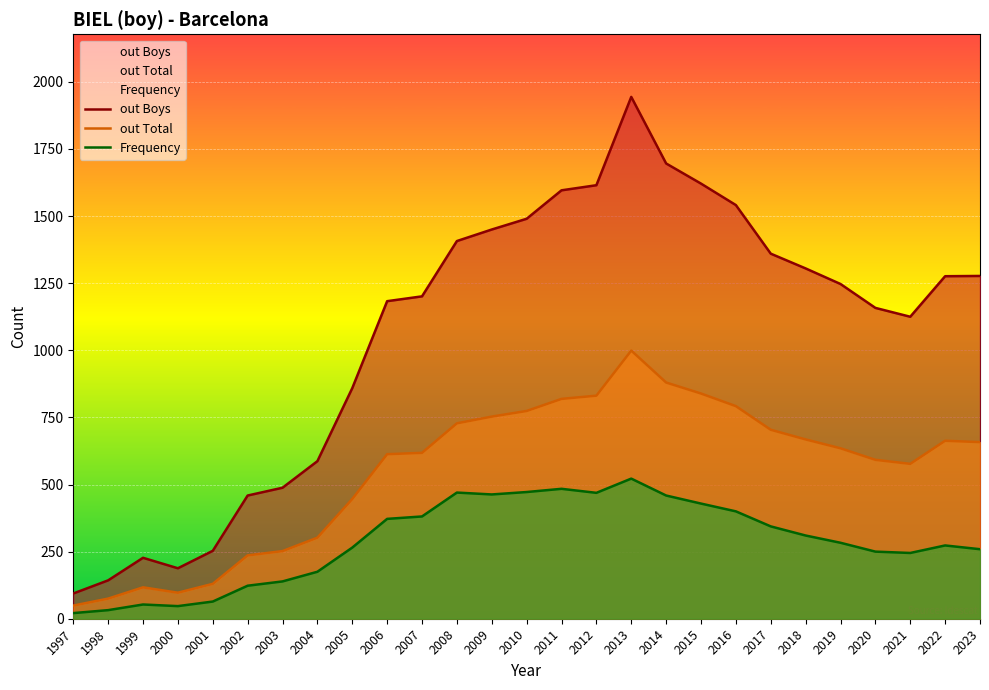

True or false: Frequency has a value of 833 at 2013.

False